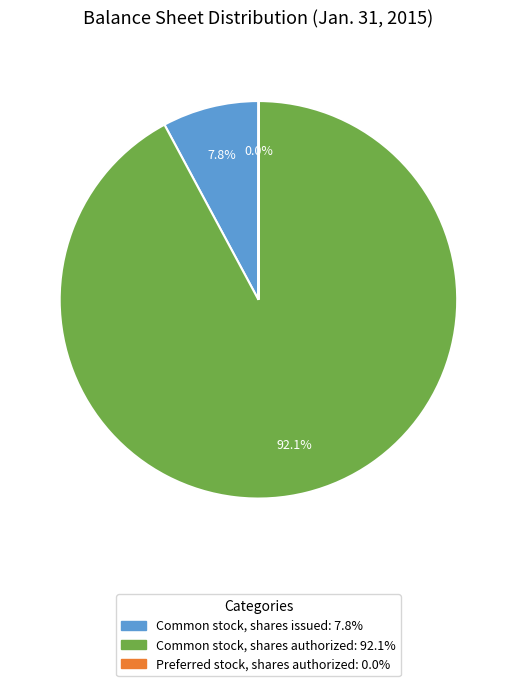

Is there a majority slice in this chart?

Yes